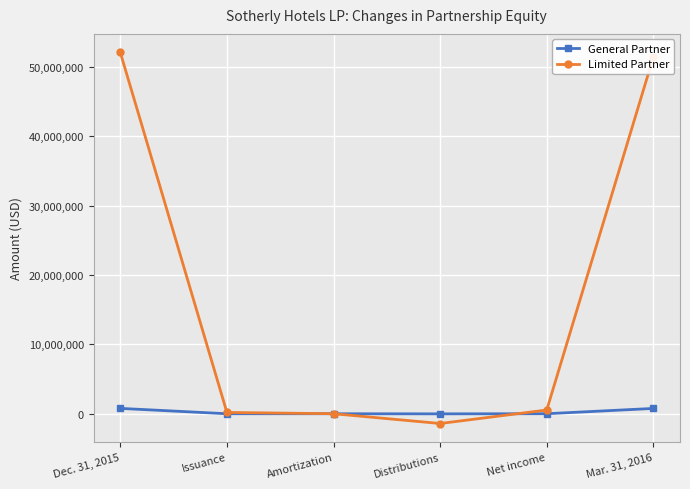

True or false: Limited Partner has more than 2 interior local peaks.

False